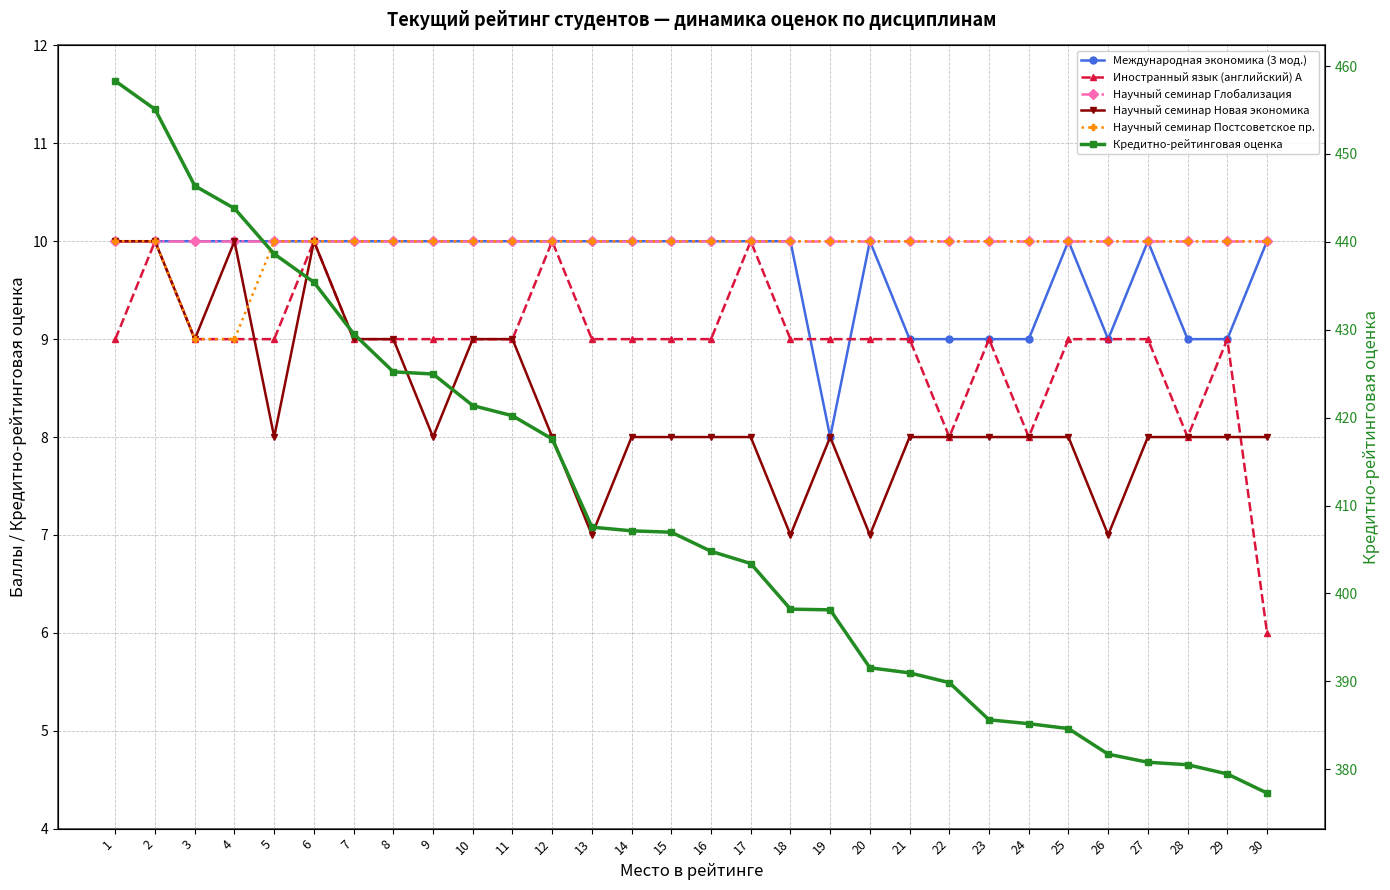

Is the value of Научный семинар Глобализация at 16 greater than the value of Научный семинар Постсоветское пр. at 26?

No